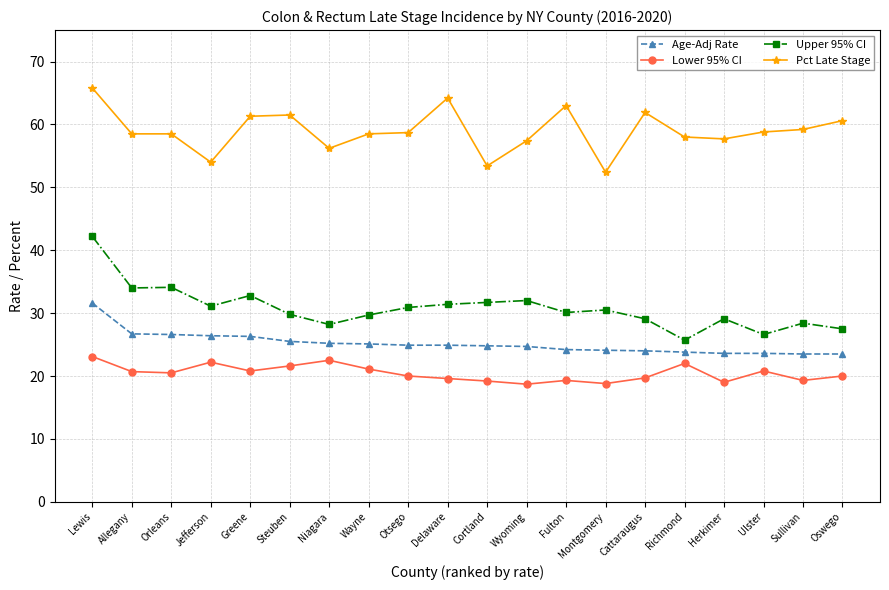

True or false: Pct Late Stage has more than 1 points higher than both neighbors.

True